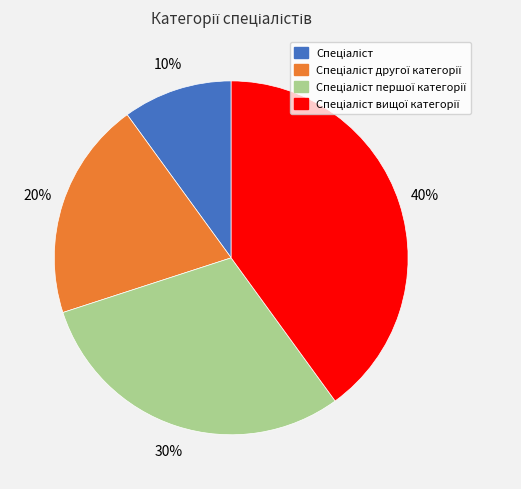

Is there a majority slice in this chart?

No